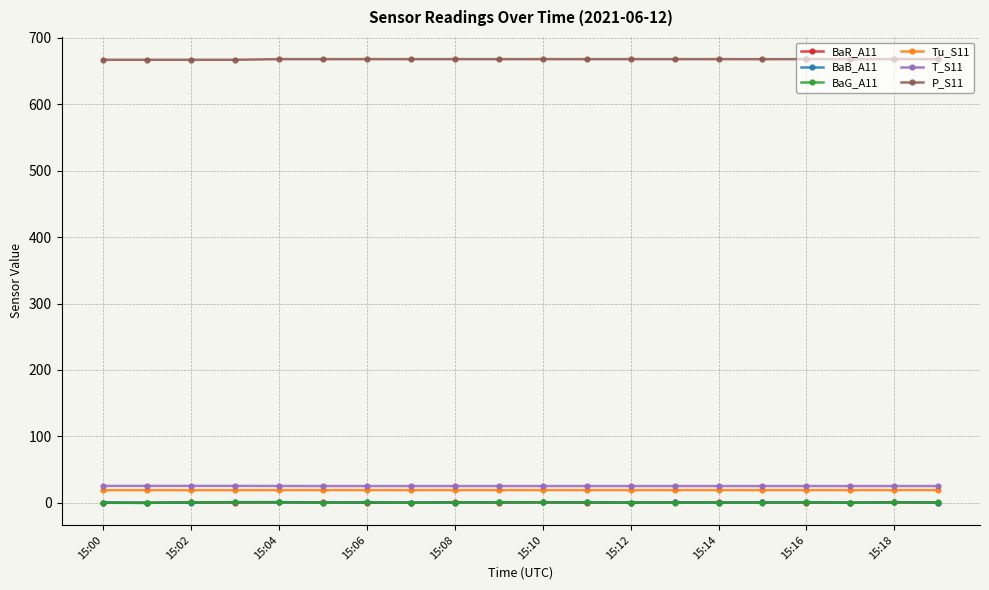

True or false: Tu_S11 and BaB_A11 intersect in this chart.

False